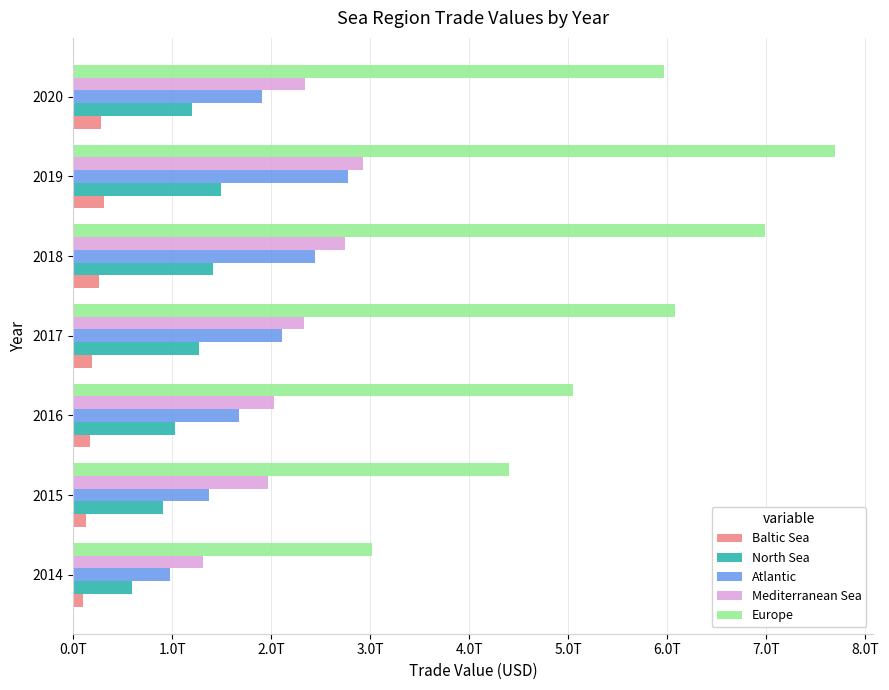

What are all the series names shown in the legend?

Baltic Sea, North Sea, Atlantic, Mediterranean Sea, Europe